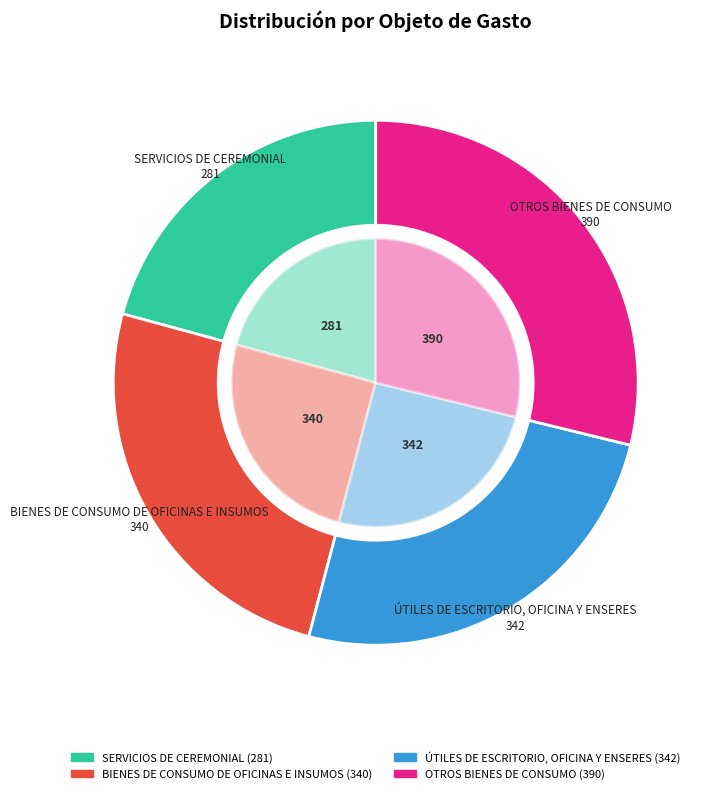

How much of the chart is everything except BIENES DE CONSUMO DE OFICINAS E INSUMOS?

74.9%